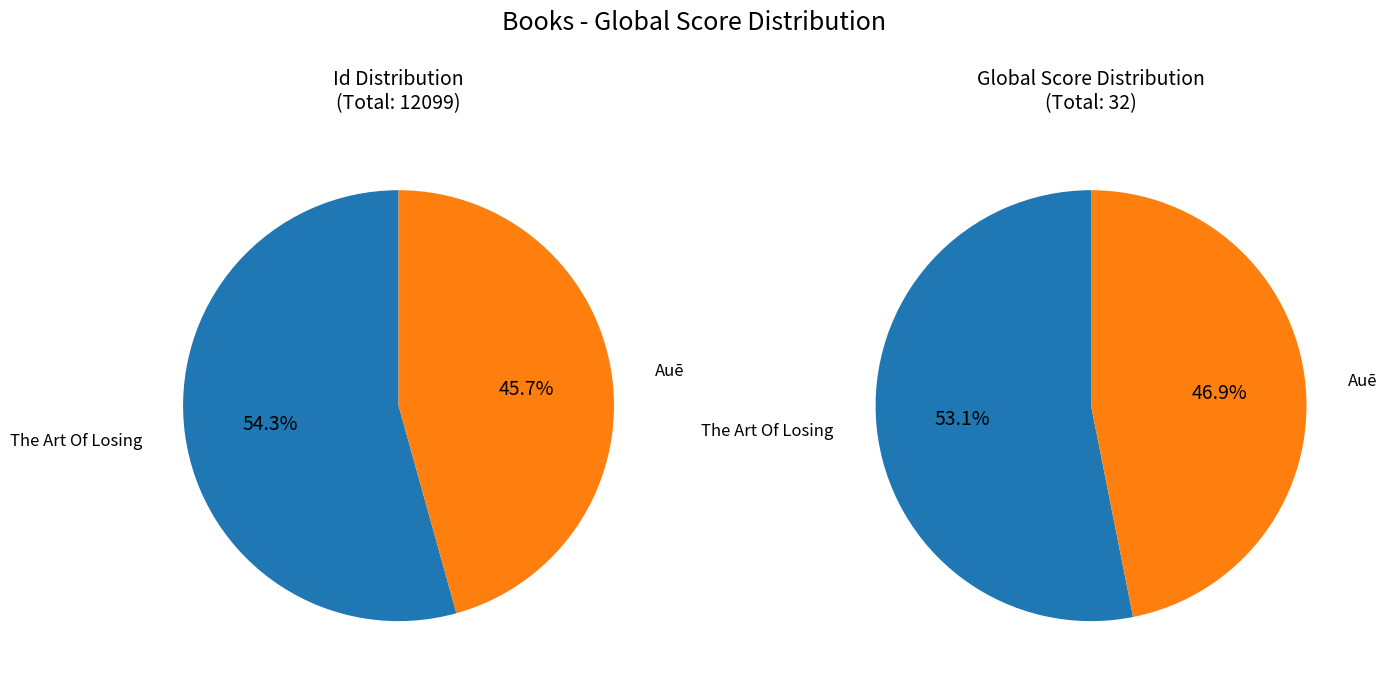

What is the largest slice in the pie chart?

The Art Of Losing